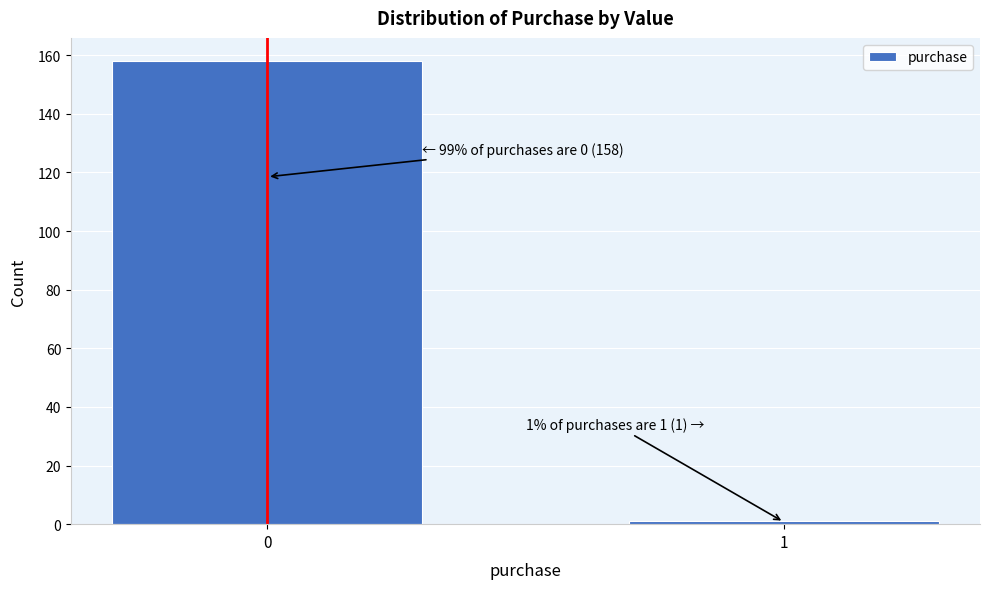

Reading left to right, list all the values displayed in this chart.

0=158	1=1